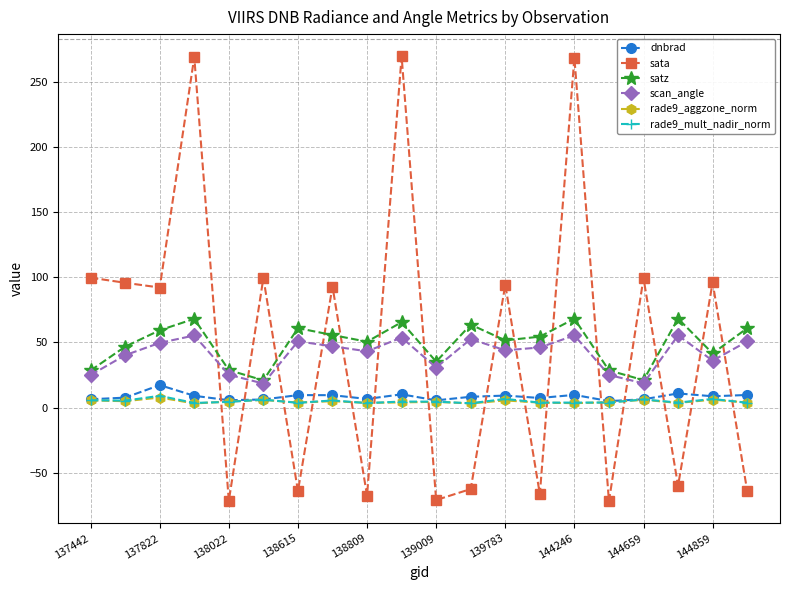

Which series has the largest range (max minus min)?

sata